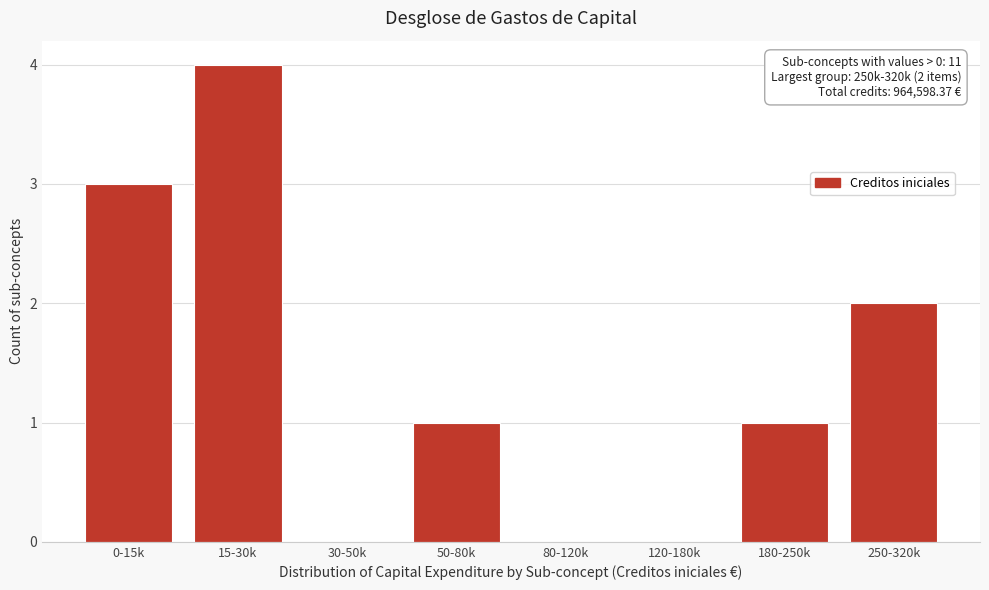

Reading left to right, what are all the values shown in this chart?

0-15k=3	15-30k=4	30-50k=0	50-80k=1	80-120k=0	120-180k=0	180-250k=1	250-320k=2